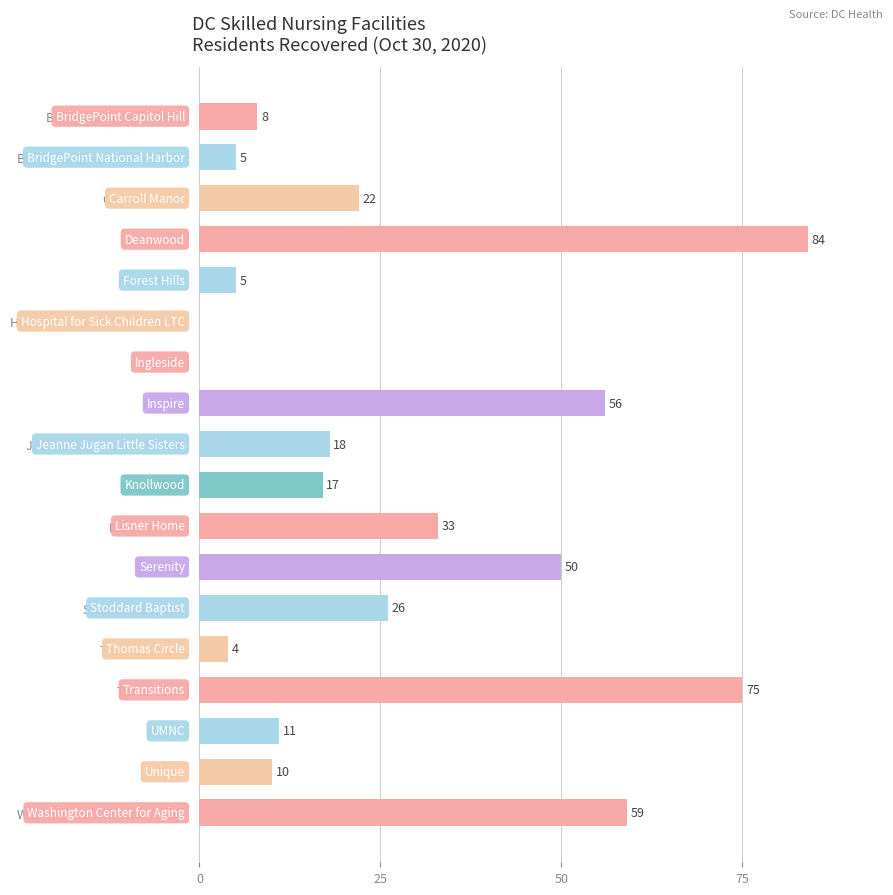

Approximately how many times larger is the value at Serenity compared to Washington Center for Aging?

0.8